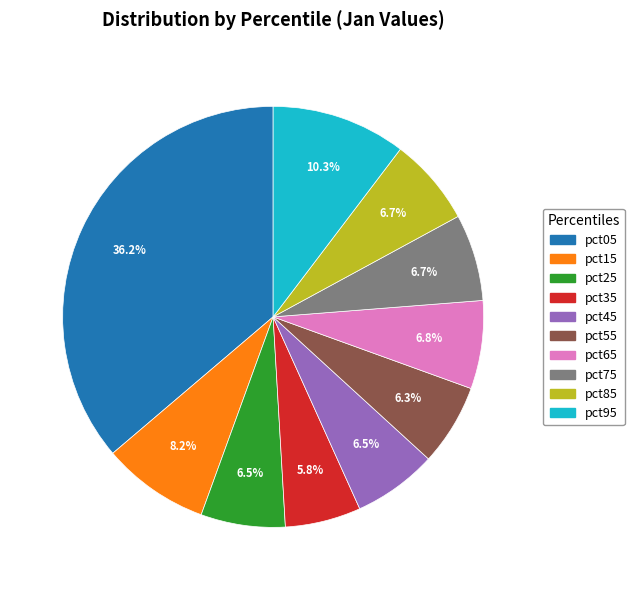

How many segments does this pie chart have?

10